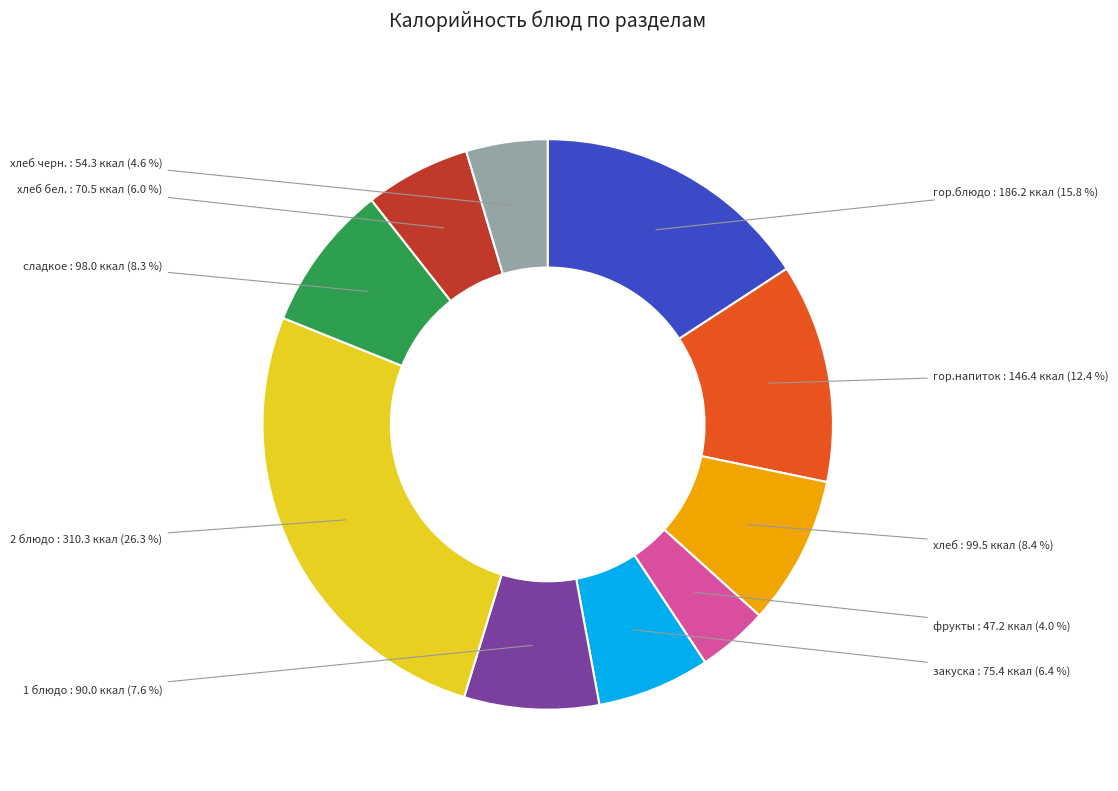

Between хлеб бел. and хлеб, which is larger?

хлеб